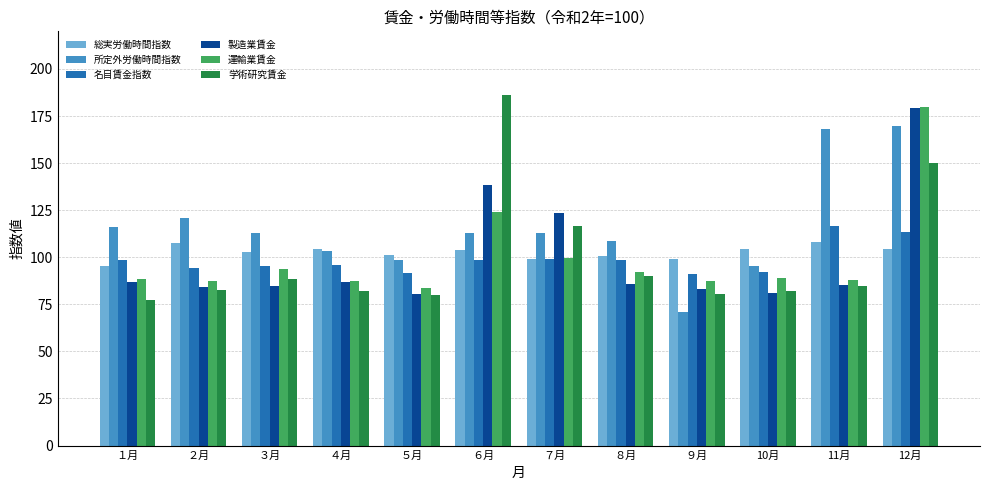

What is the difference between the maximum and minimum values in the 学術研究賃金 series?

109.2